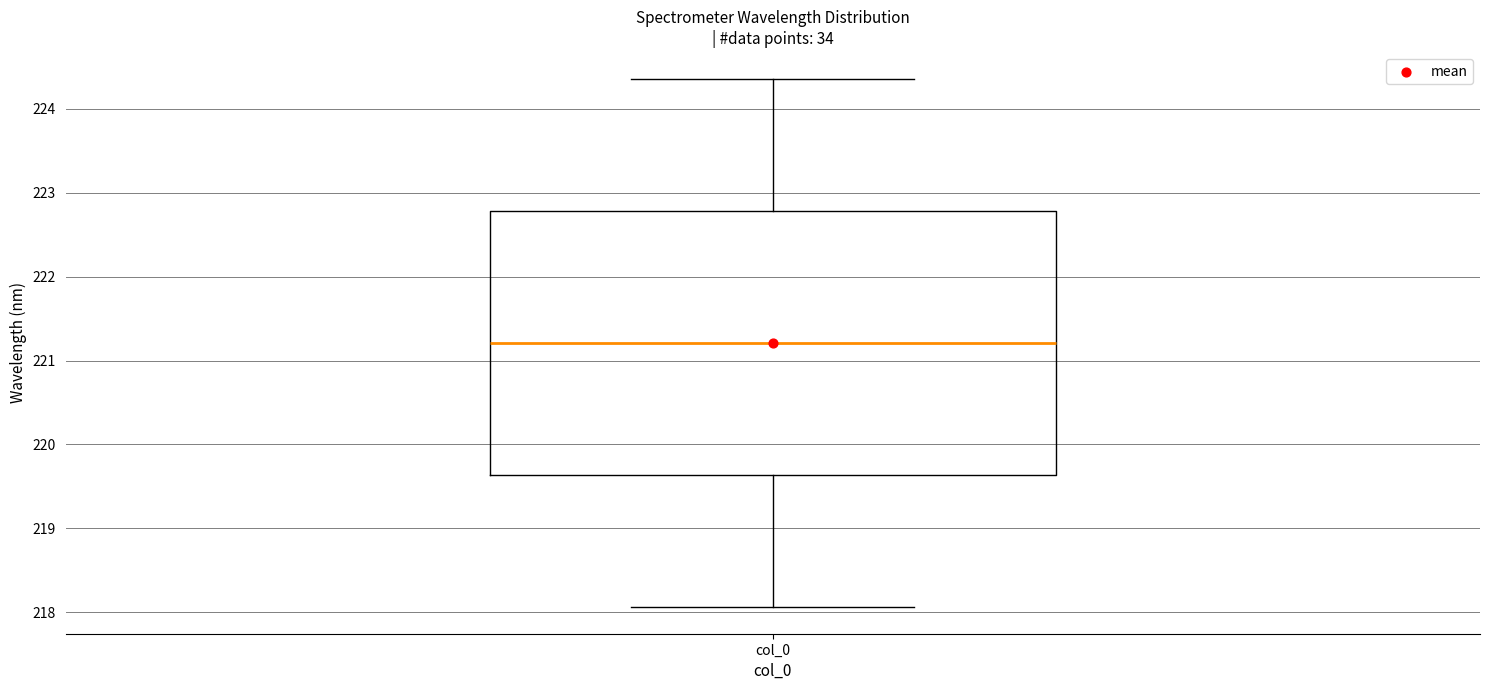

Transcribe this box plot: give where the median line is, the range the box spans, and where the two whiskers end, as read against the y-axis. The values are not printed on the chart, so give them approximately, as read against the axis.

median 221.2, box 219.6 to 222.8, whiskers 218.1 to 224.4